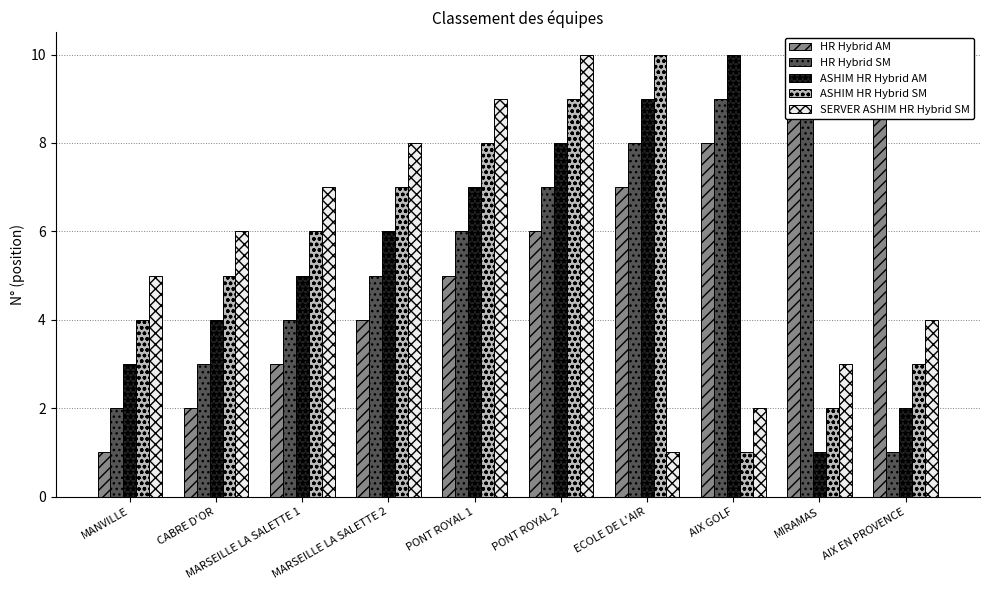

Which has a higher value, PONT ROYAL 2 or MANVILLE?

PONT ROYAL 2